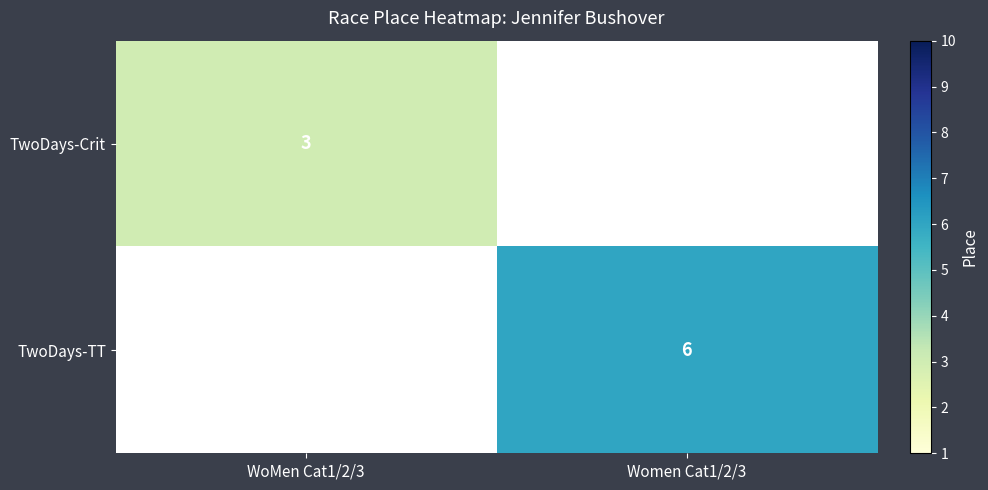

What is the maximum value shown in the chart?

6.0